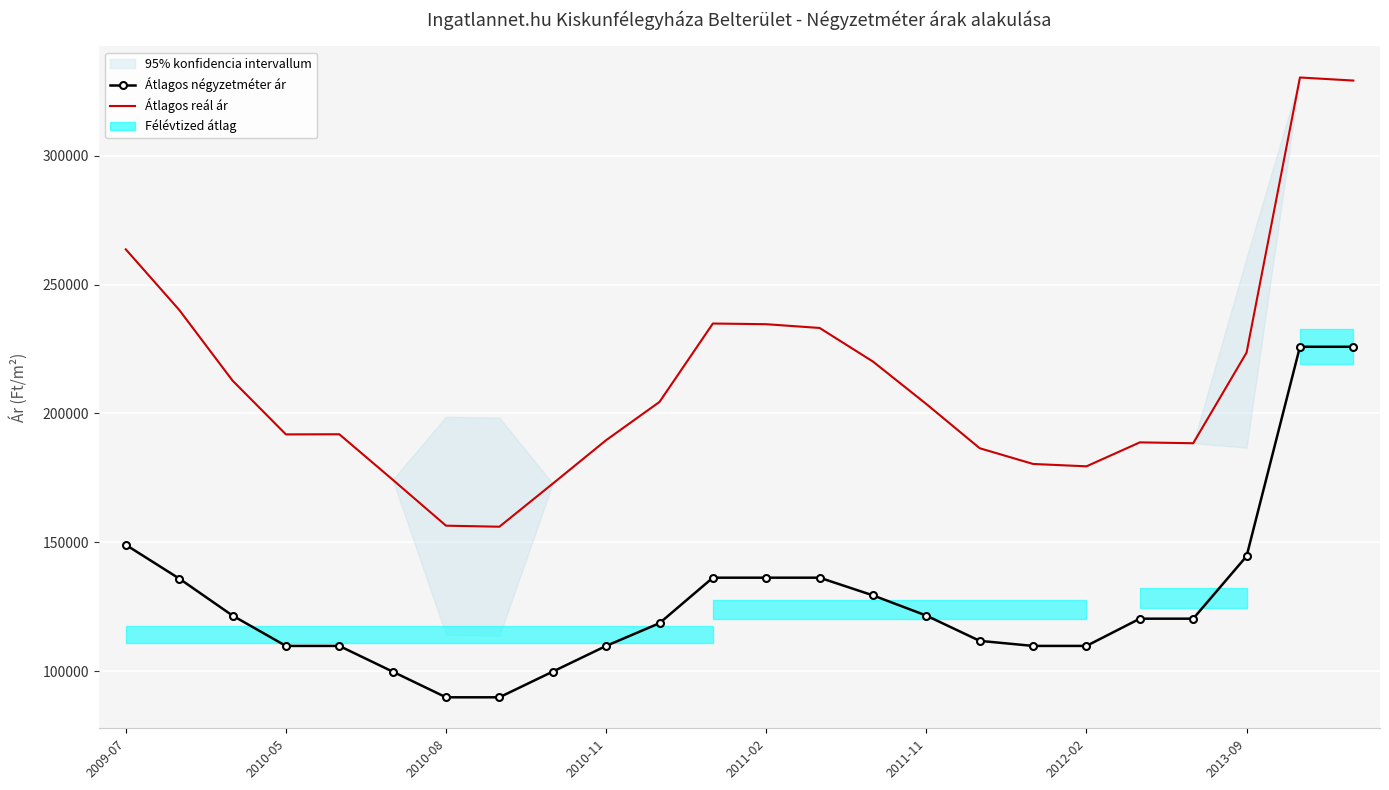

True or false: Átlagos négyzetméter ár and Átlagos reál ár cross at least once.

False